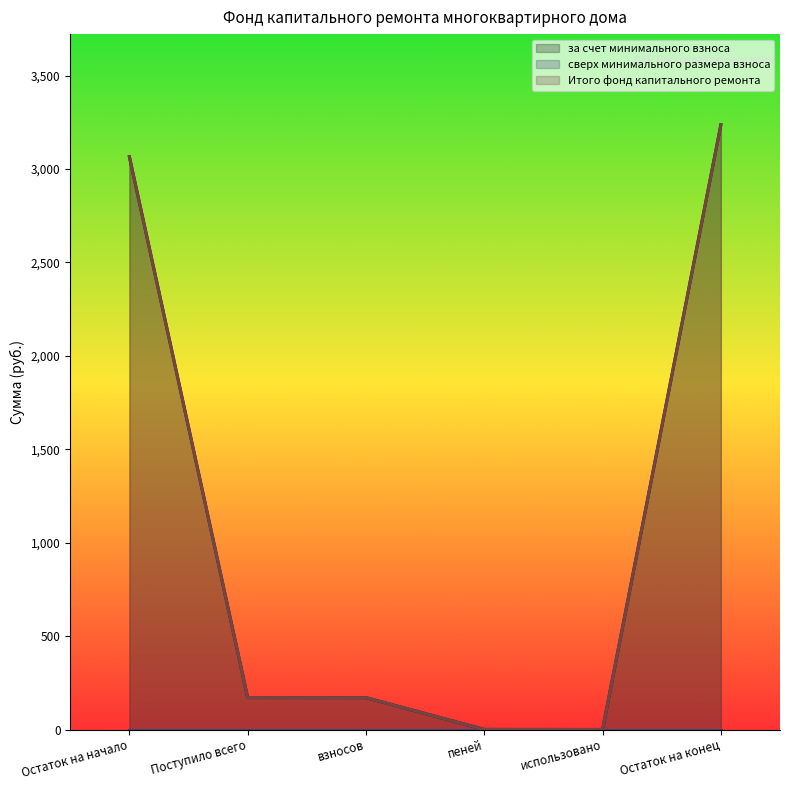

Read the Итого фонд капитального ремонта value at Остаток на конец.

3236.9